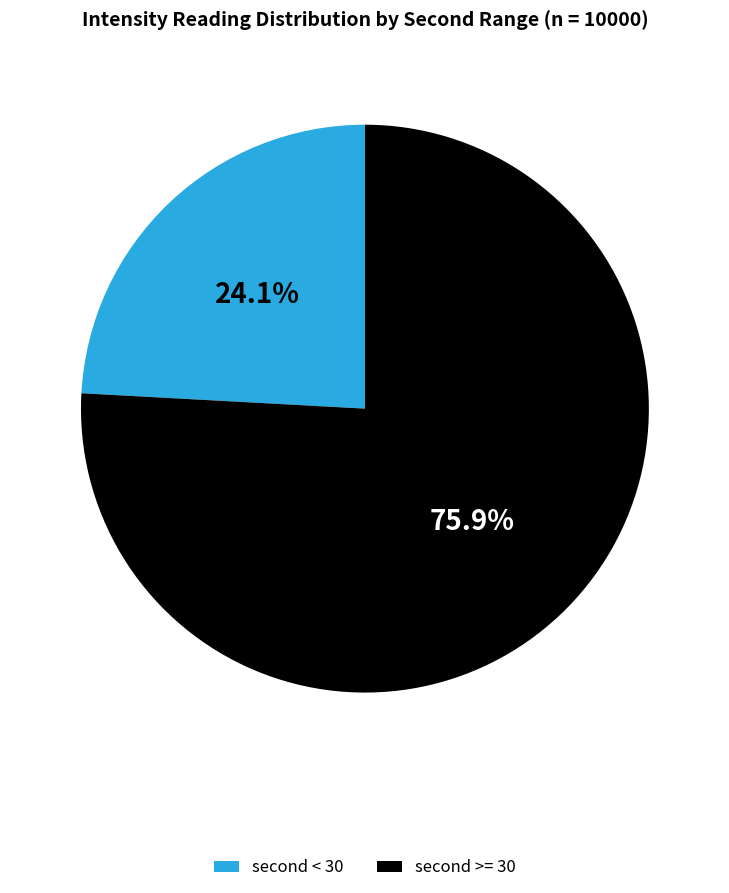

What is the smallest slice in the pie chart?

second < 30